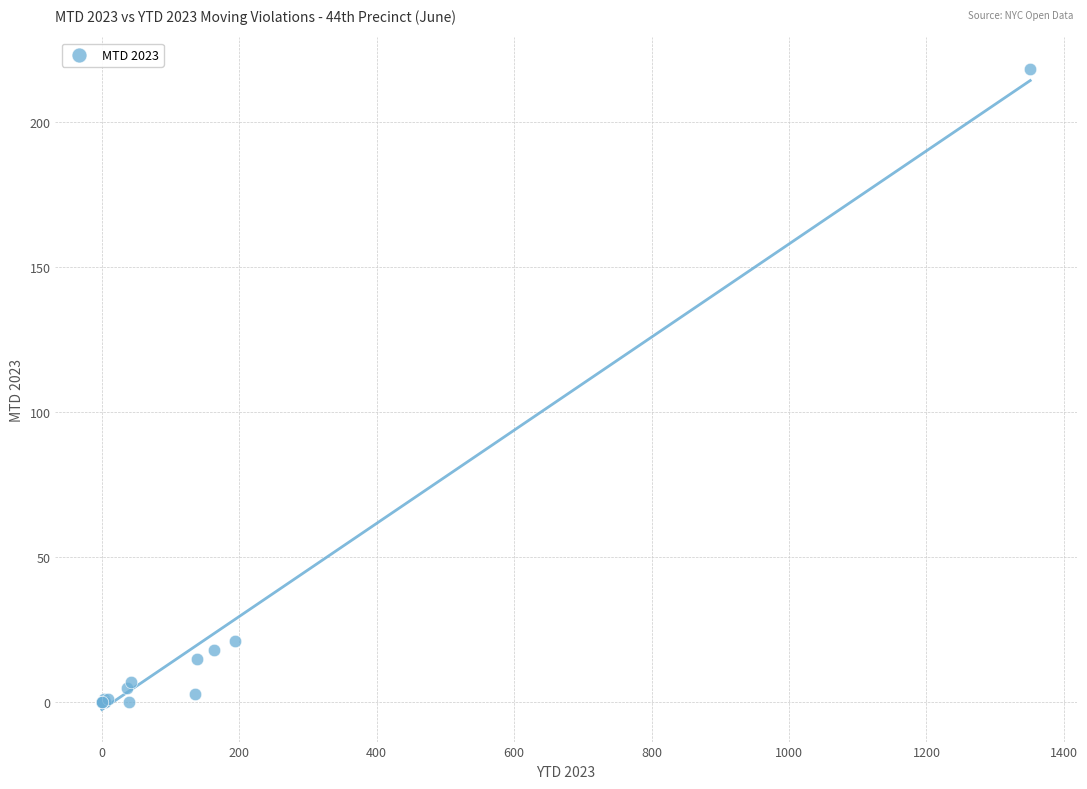

What Y value in the scatter plot is closest to 109?

21